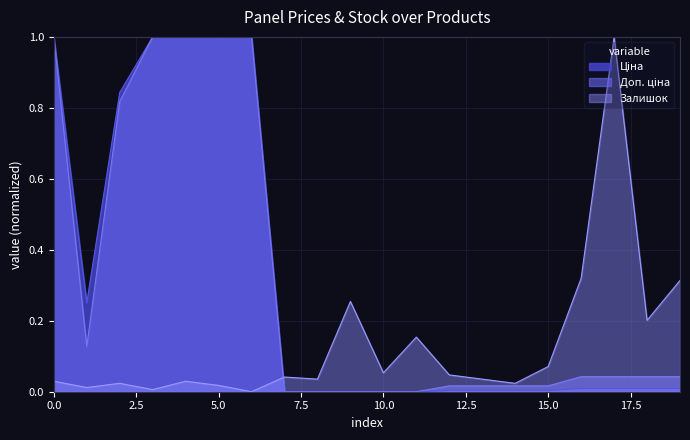

What is the difference between the maximum and minimum values in the Залишок series?

1.0